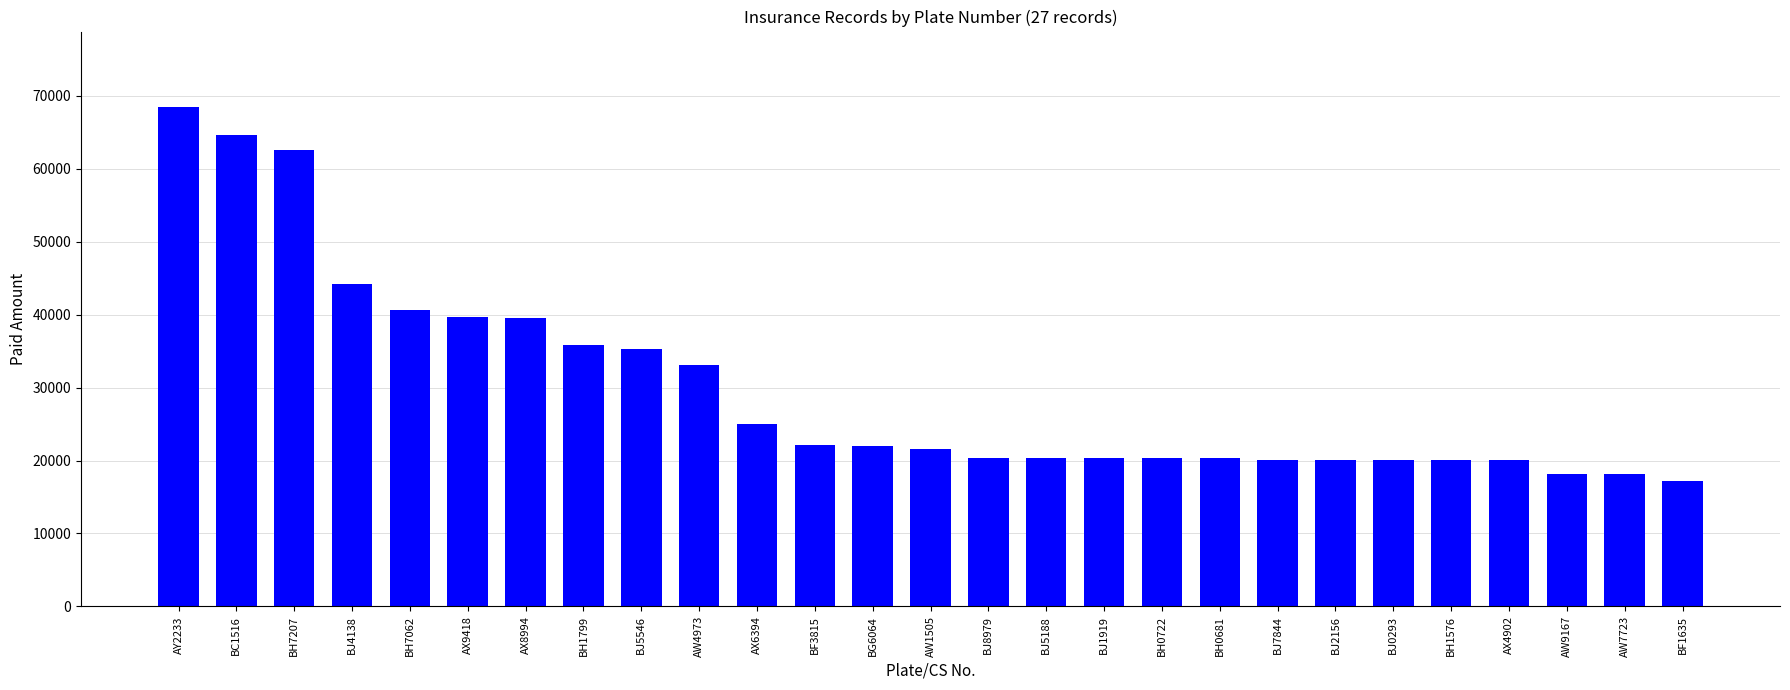

At which category does the chart reach its minimum across all series?

BF1635